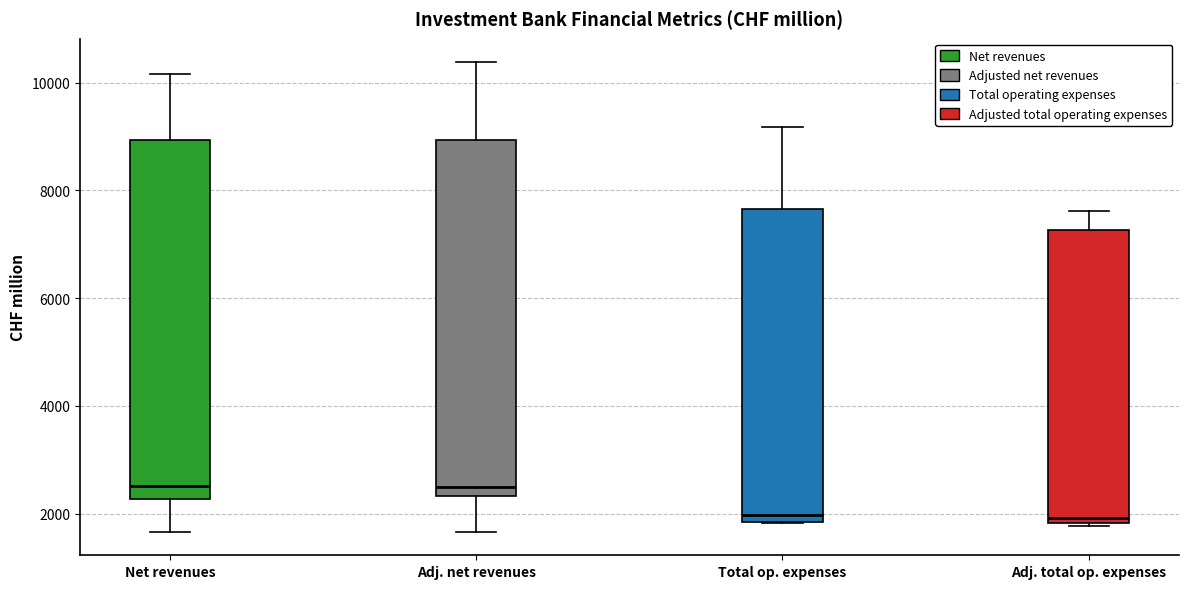

Where is the lower edge of the box for Net revenues on the y-axis? The values are not printed on the chart, so give them approximately, as read against the axis.

2200